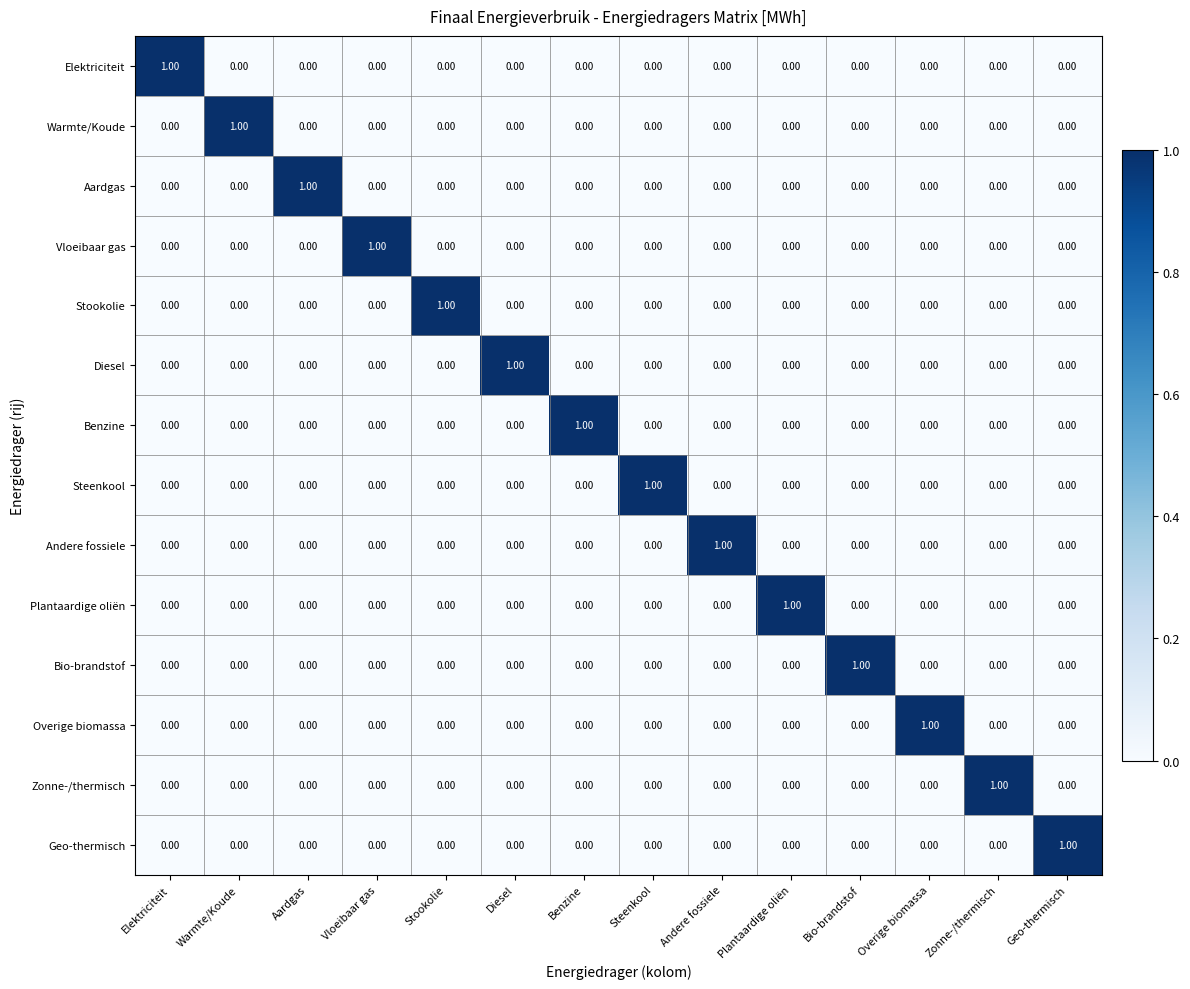

What is the total value across all series at Overige biomassa?

1